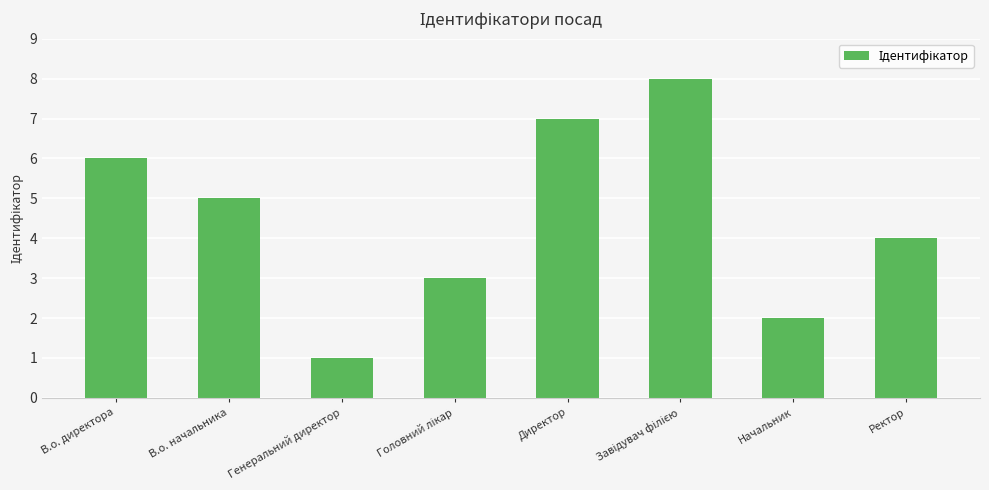

Read the value at В.о. начальника.

5